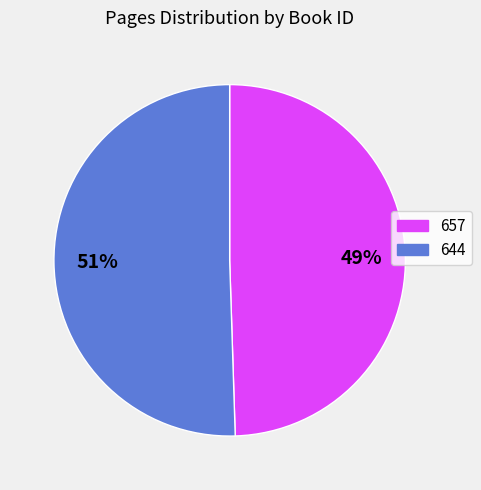

Which slice is the smallest?

657